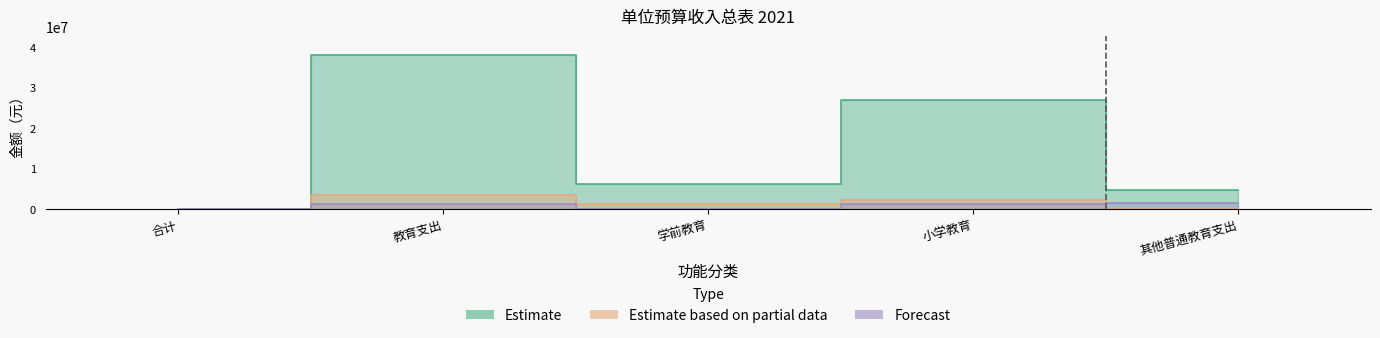

Between which two adjacent categories do Forecast and Estimate based on partial data first intersect?

小学教育 and 其他普通教育支出